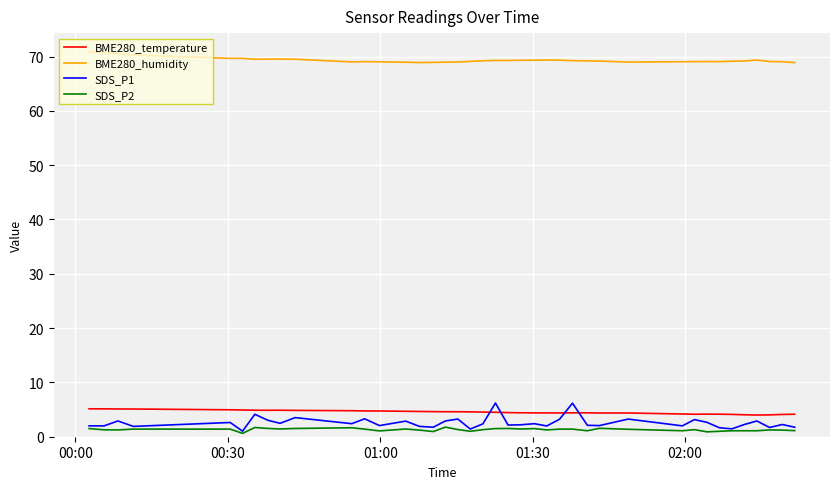

What is the maximum value for BME280_humidity?

70.8